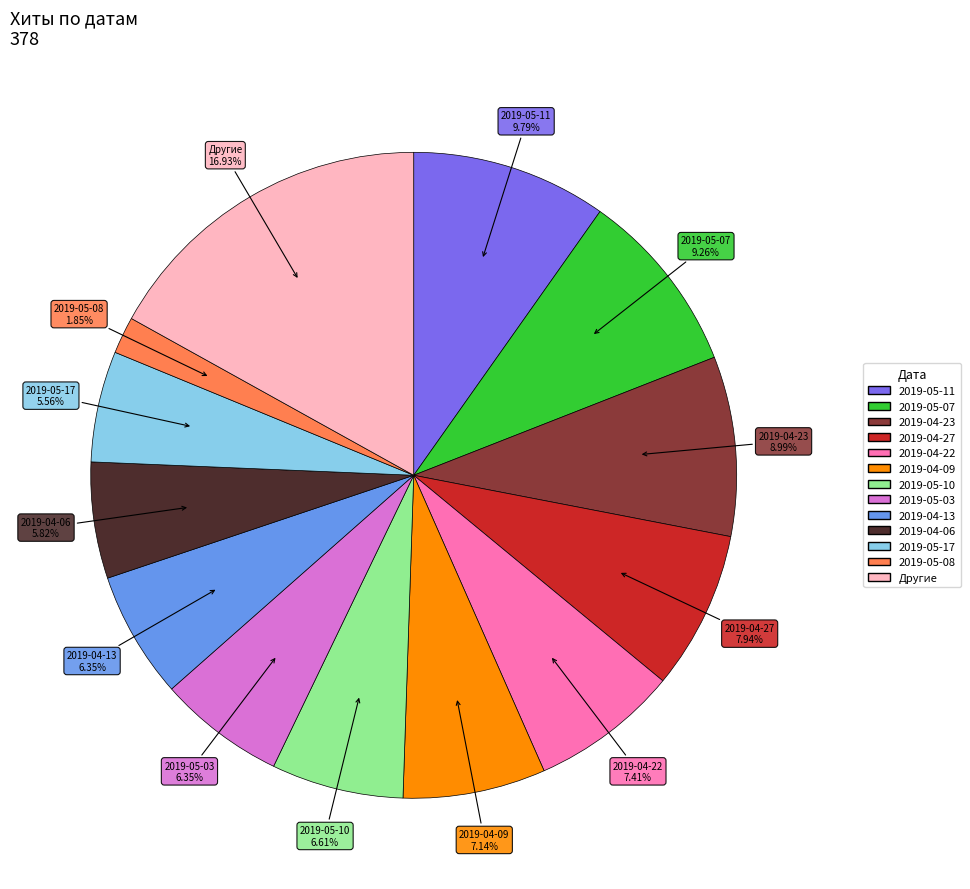

Does any single category account for the majority?

No